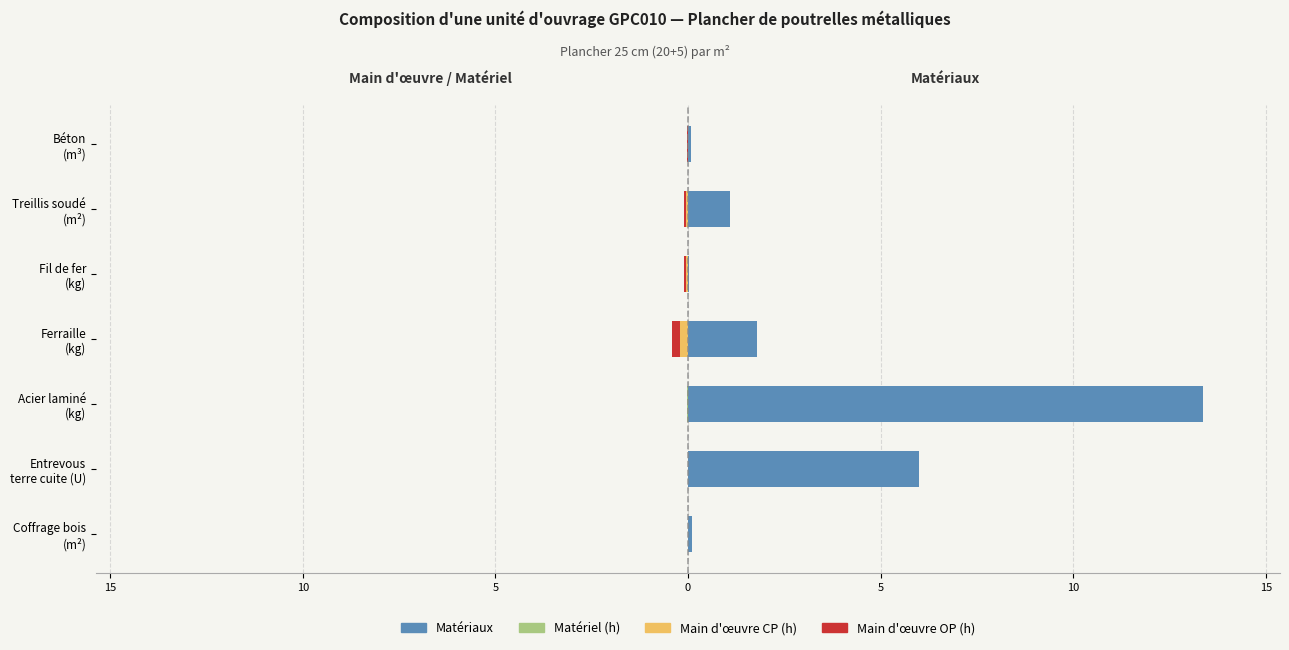

At 10, list the series in order from largest to smallest.

Matériaux, Main d'oeuvre CP (h), Main d'oeuvre OP (h), Matériel (h)